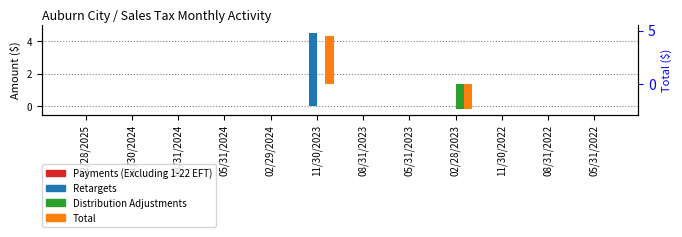

List the series in order of their overall mean, lowest first.

Distribution Adjustments, Payments (Excluding 1-22 EFT), Total, Retargets